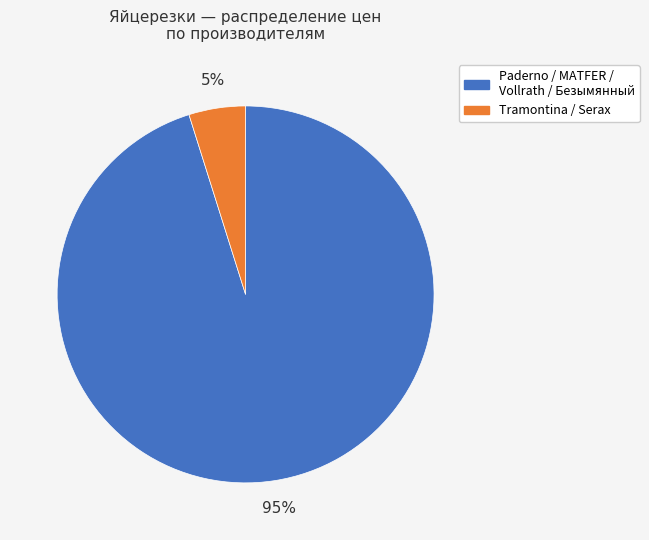

Which has a higher value, Paderno / MATFER / Vollrath / Безымянный or Tramontina / Serax?

Paderno / MATFER / Vollrath / Безымянный